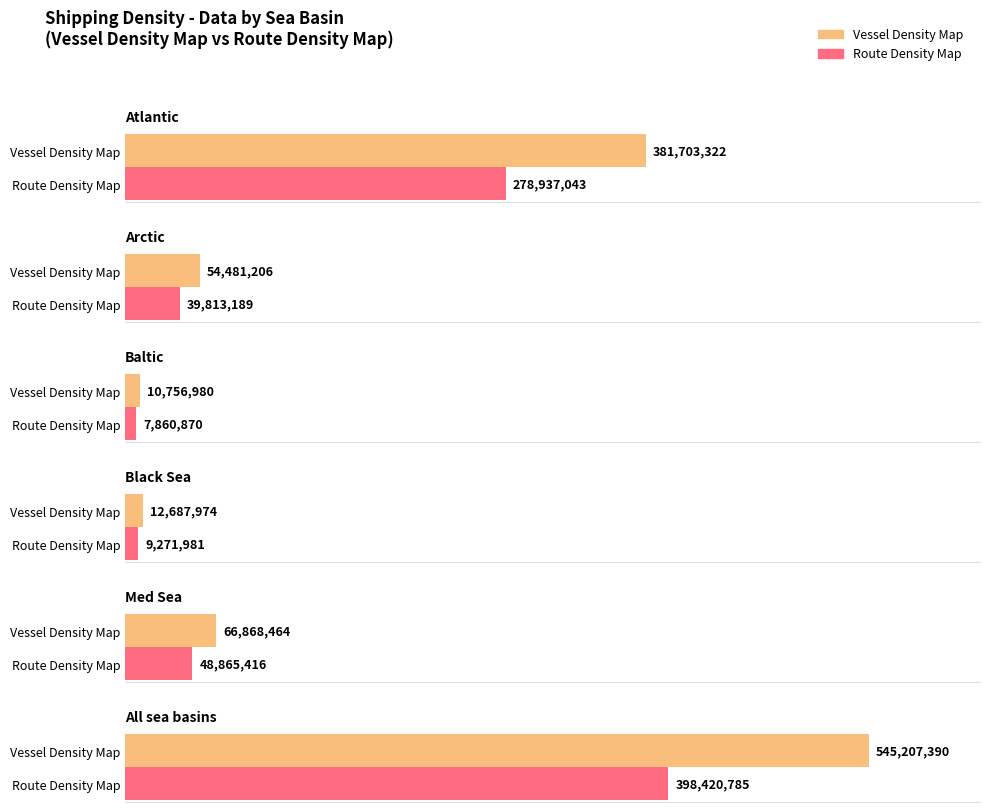

What is the difference between the maximum and minimum values in the Baltic series?

2896110